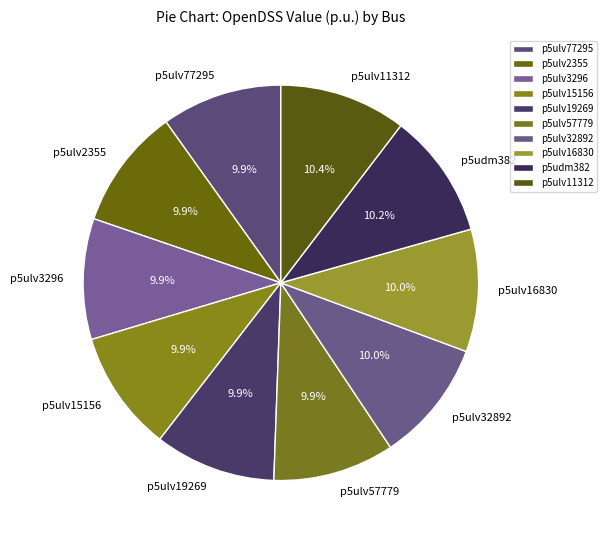

Does any single category account for the majority?

No